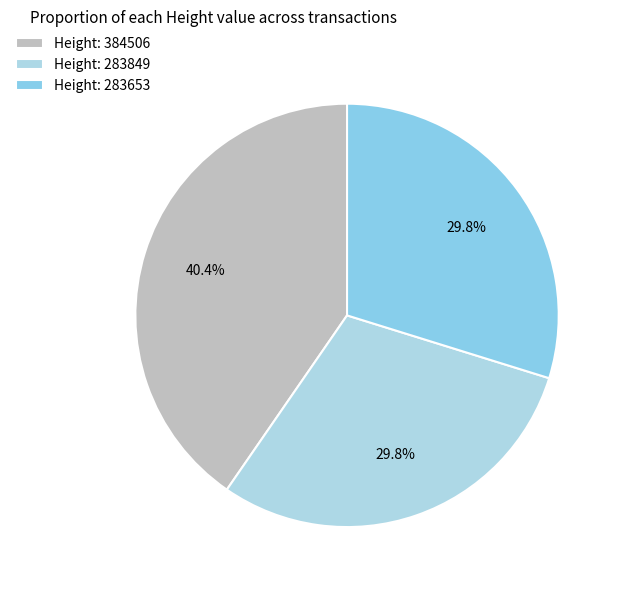

Does any single category account for the majority?

No